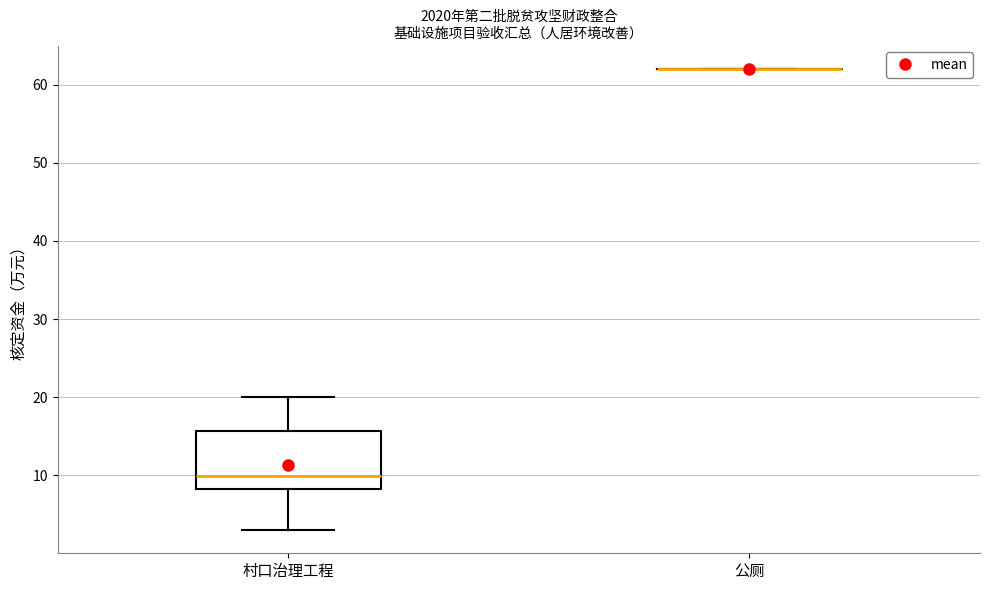

Reading left to right, read every box against the y-axis: the position of its median line, the range the box covers, and the ends of its whiskers. The values are not printed on the chart, so give them approximately, as read against the axis.

村口治理工程: median 10, box 8 to 16, whiskers 3 to 20
公厕: box collapsed to a line at 62, whiskers 62 to 62